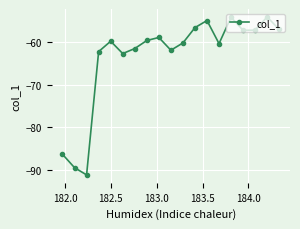

What is the value of the 10th point from the left?

-62.0